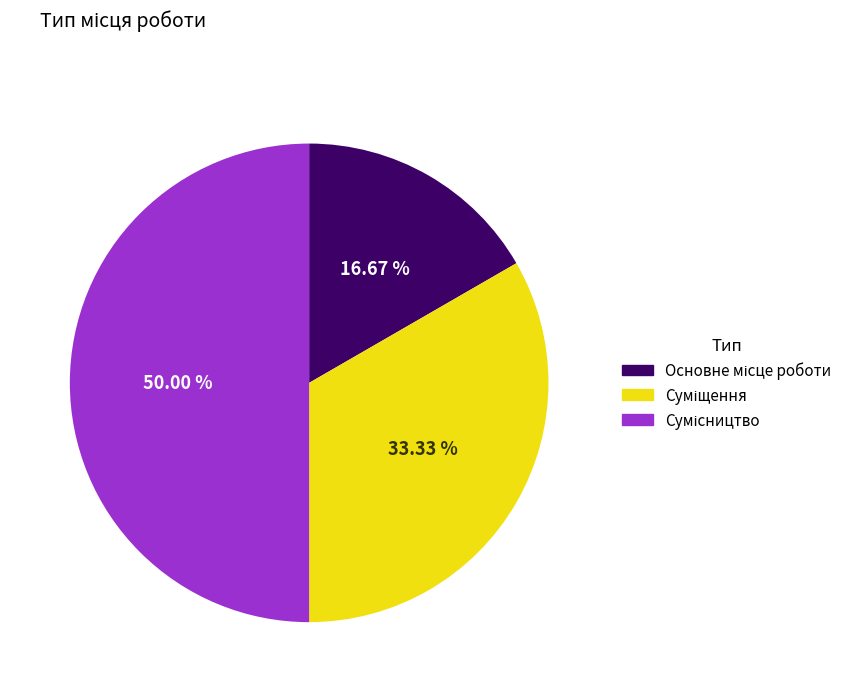

Count the number of slices in the pie.

3